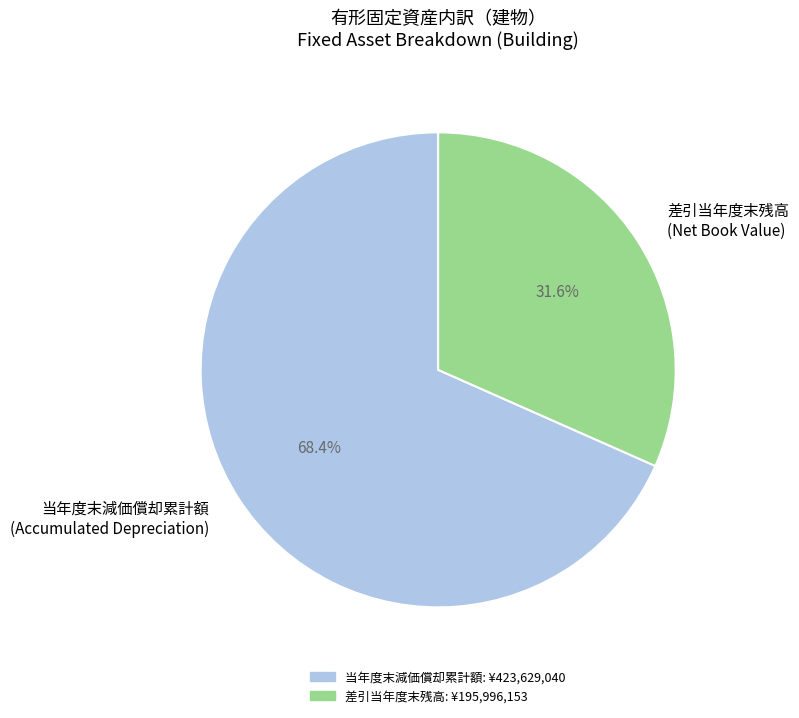

Which slice is the largest?

当年度末減価償却累計額 (Accumulated Depreciation)